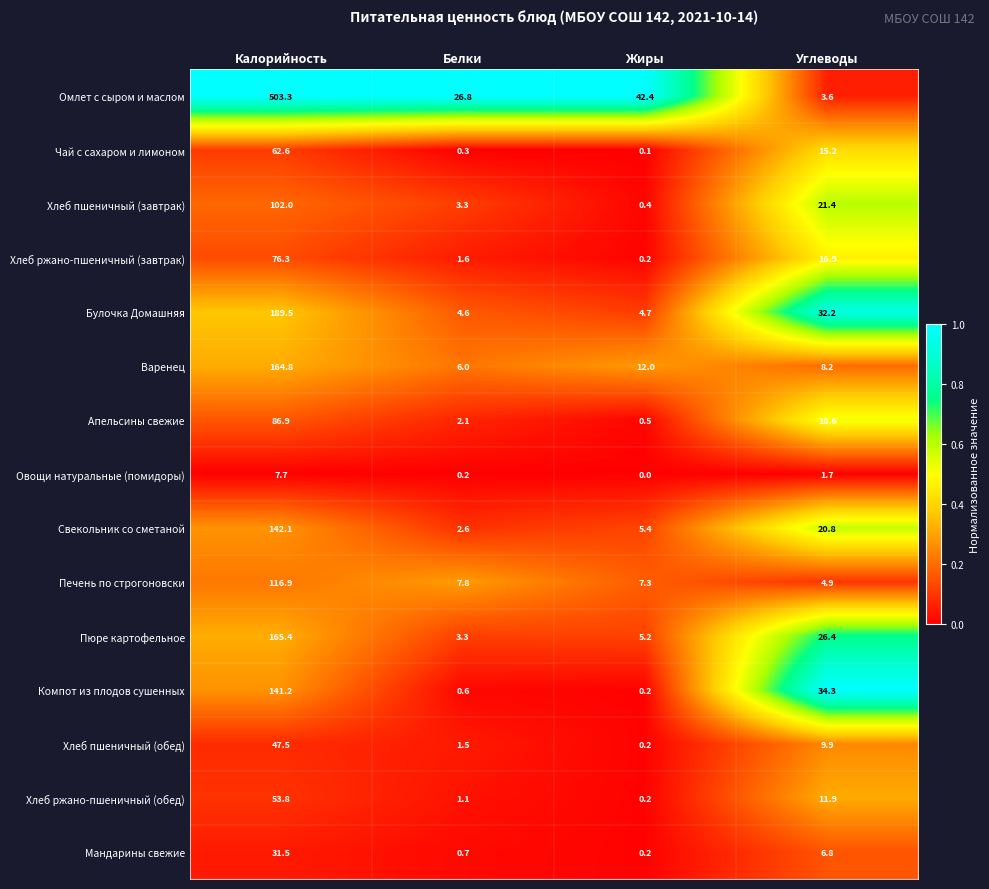

At how many categories does at least one series exceed 0?

4